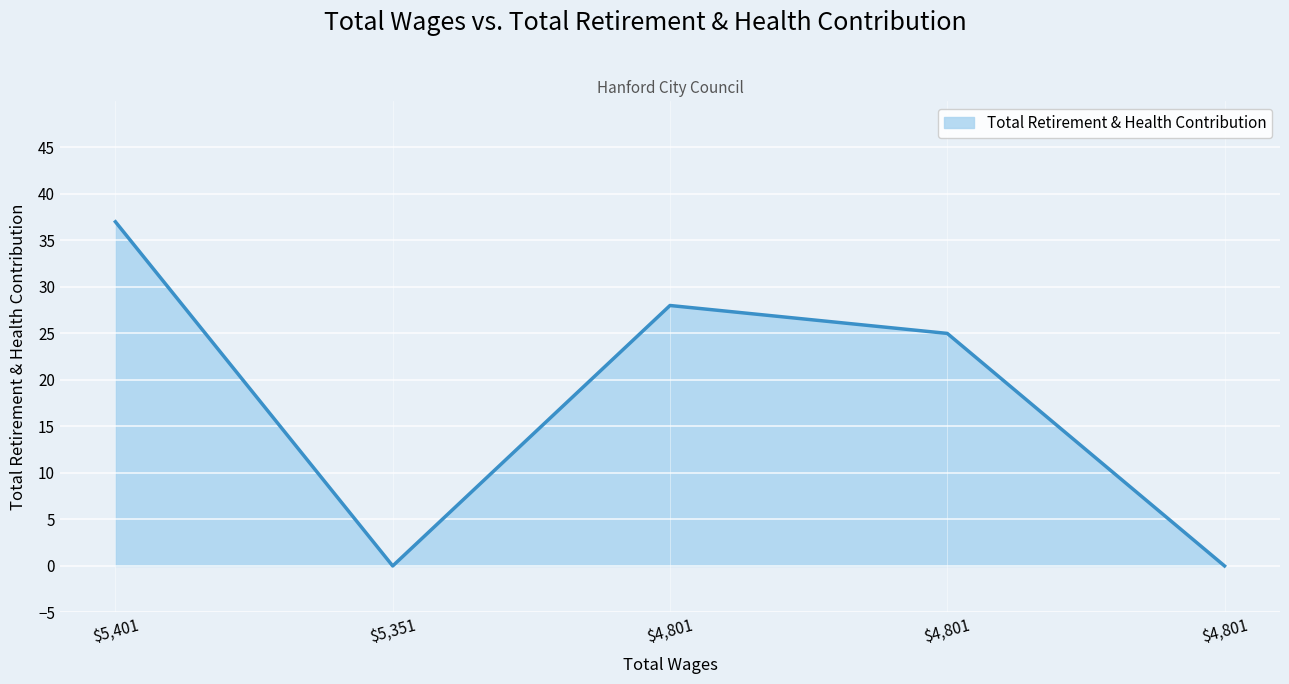

List the labels in order of value, largest first.

5401.0, 4801.0, 4801.0, 5351.0, 4801.0